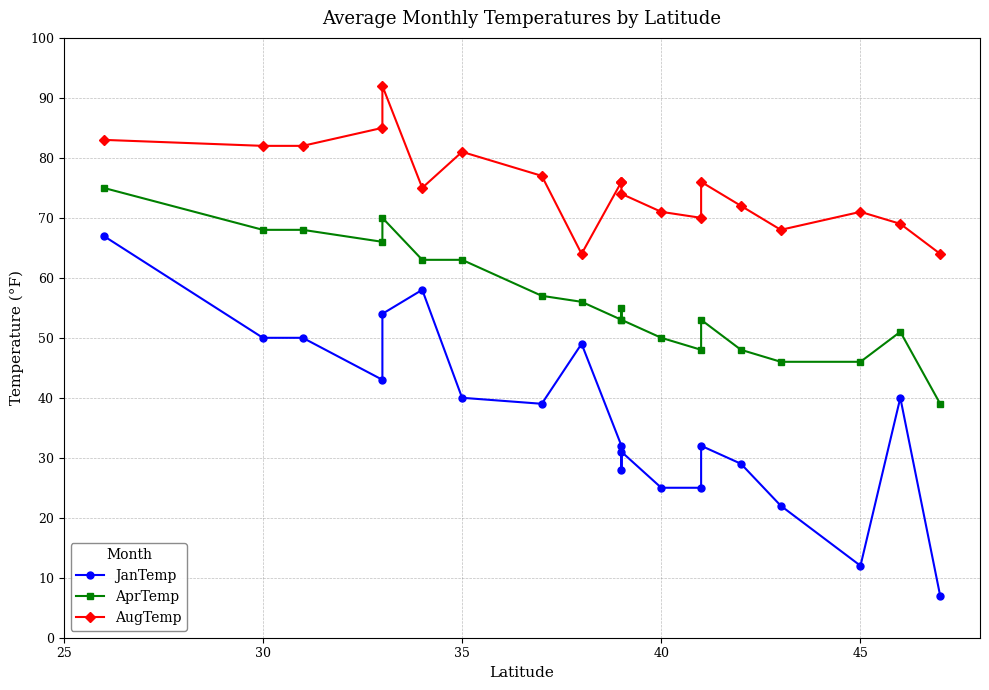

True or false: AugTemp has a value of 18 at 7.

False